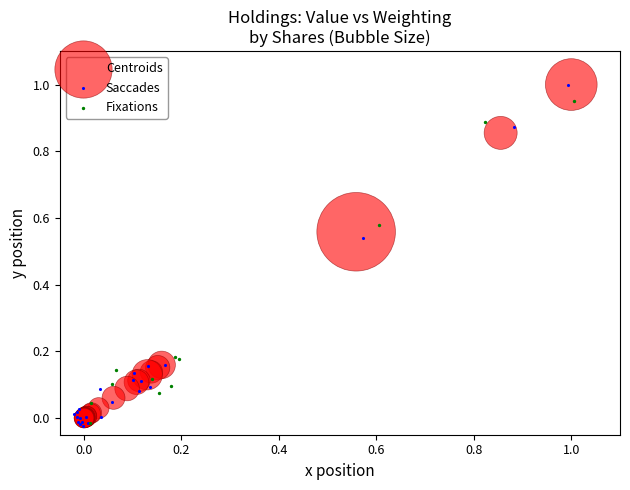

Which series has the largest Y range (max minus min)?

Saccades